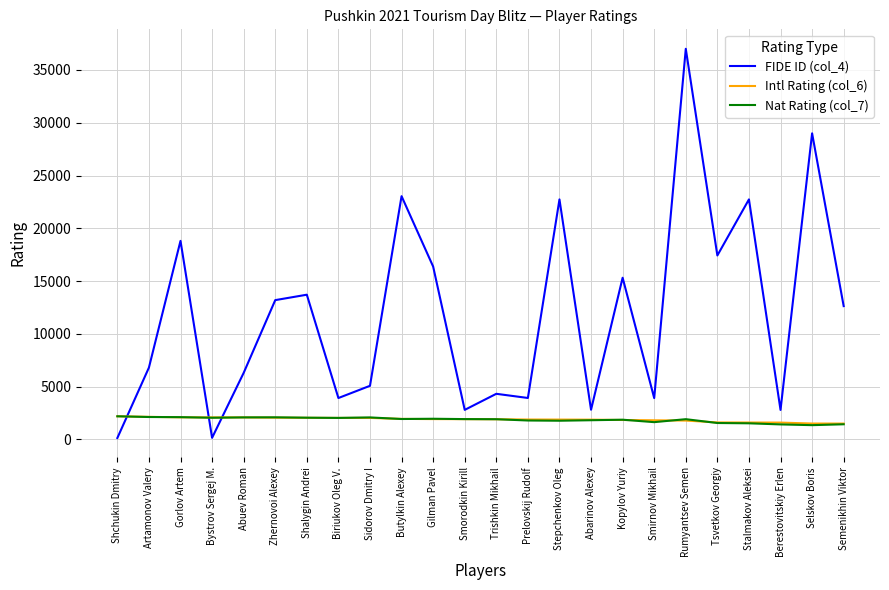

What is the difference between the maximum and minimum values in the FIDE ID (col_4) series?

36866